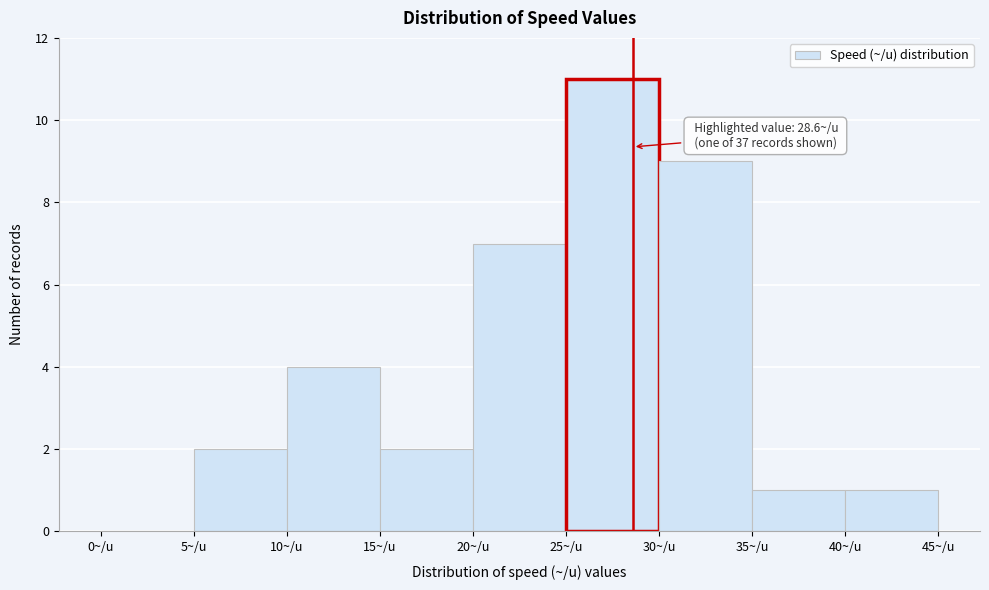

Which range on the x-axis has the tallest bar?

25 to 30